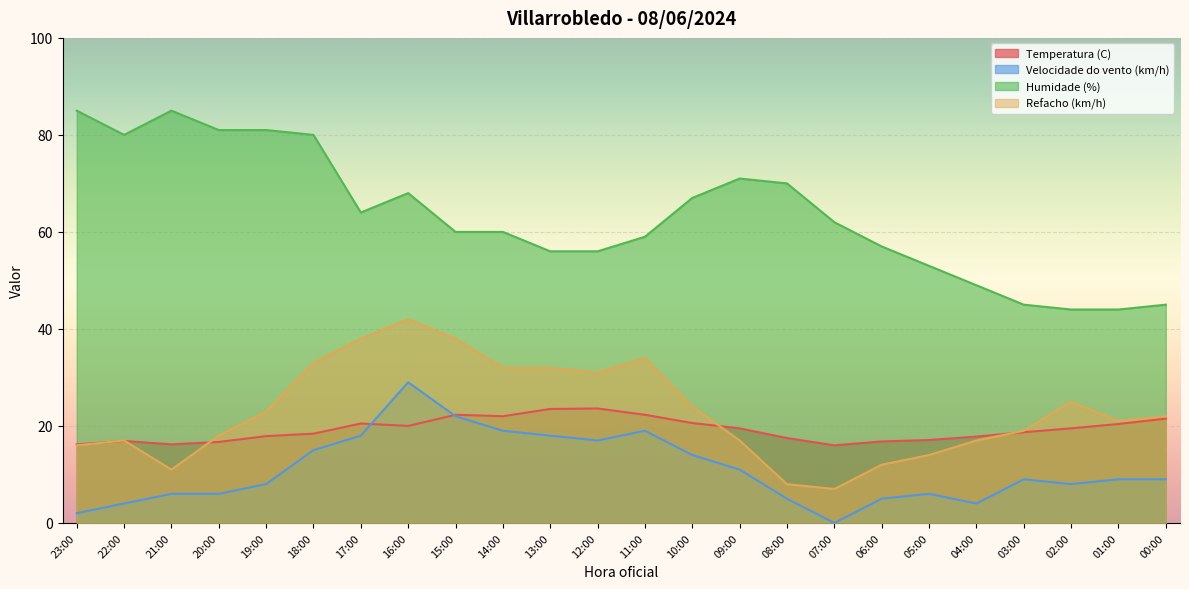

What is the sum of all Velocidade do vento (km/h) values?

263.0